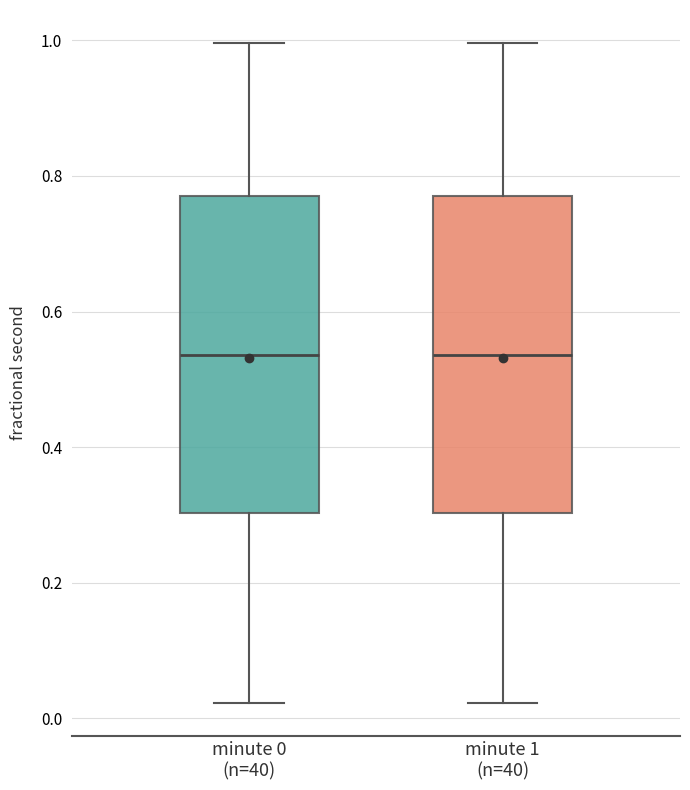

Where does the lower whisker of the box for minute 1 (n=40) end on the y-axis? The values are not printed on the chart, so give them approximately, as read against the axis.

0.02